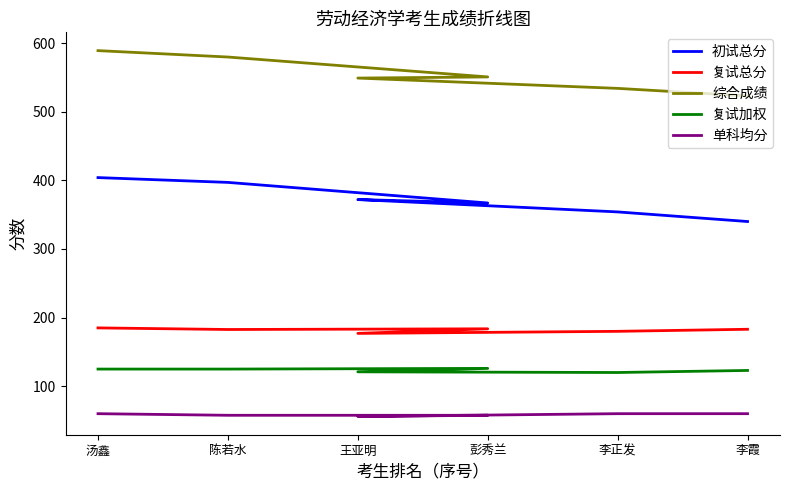

List the series in order of their peak value, highest first.

综合成绩, 初试总分, 复试总分, 复试加权, 单科均分